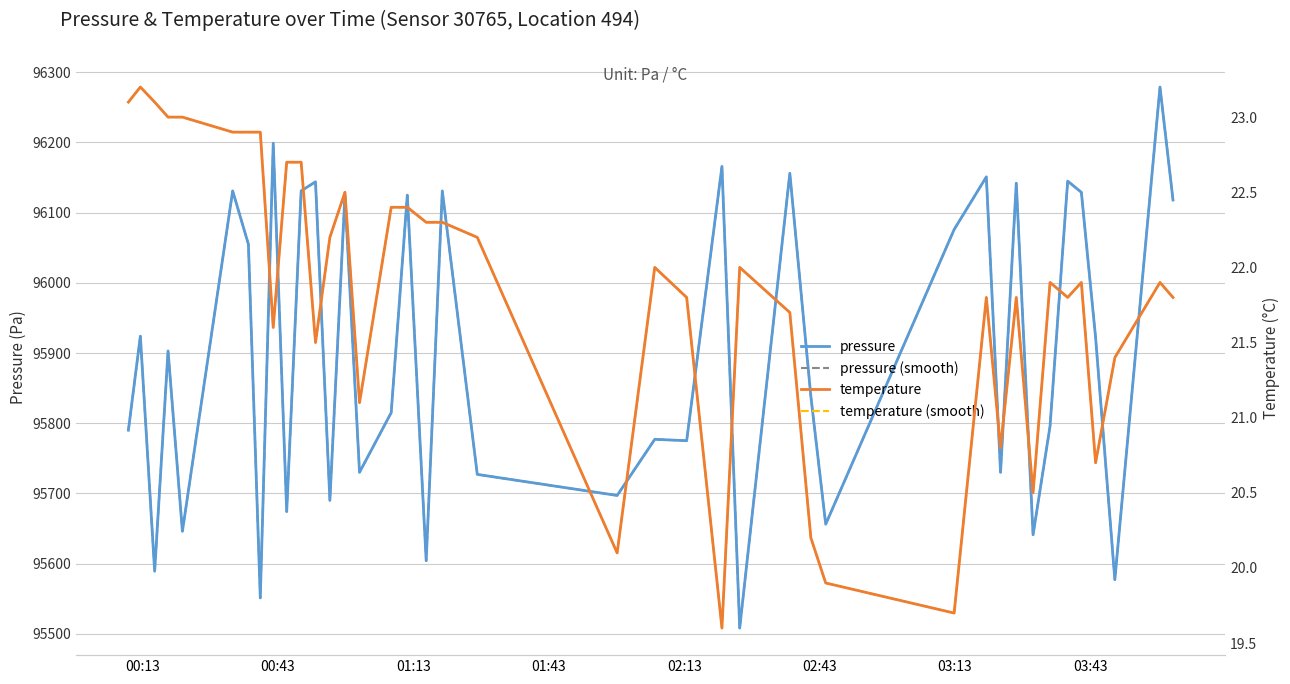

Does the chart have visible grid lines?

Yes